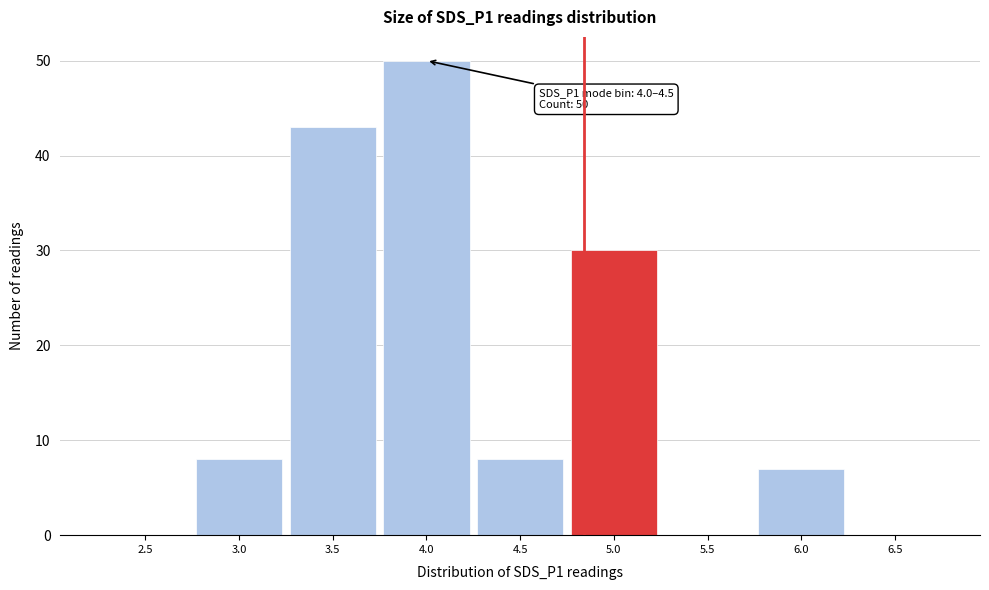

Reading right to left, transcribe all the data shown in this chart.

6.5=0	6.0=7	5.5=0	5.0=30	4.5=8	4.0=50	3.5=43	3.0=8	2.5=0